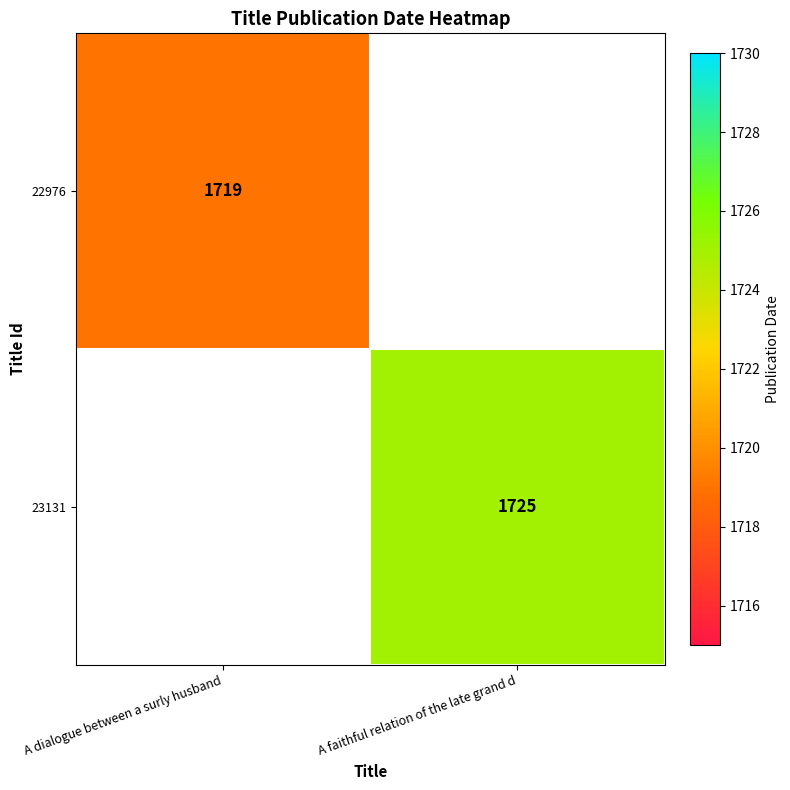

True or false: 23131 has a value of 1725 at A faithful relation of the late grand d.

True